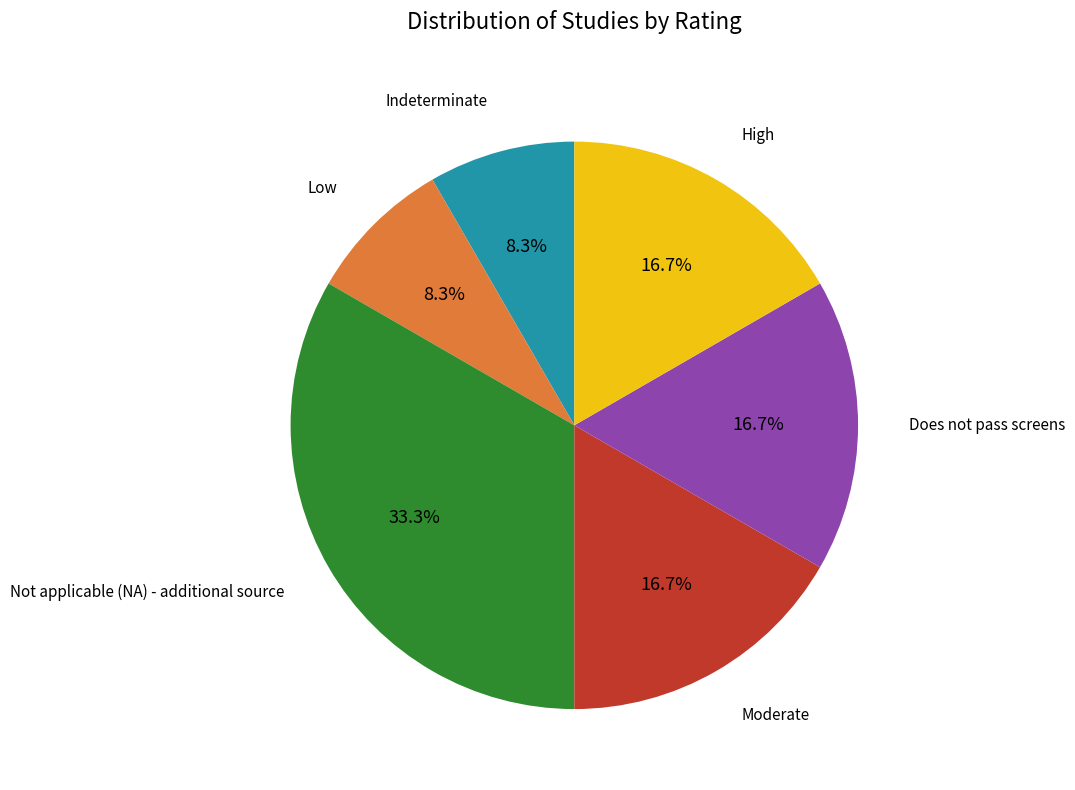

How many segments does this pie chart have?

6